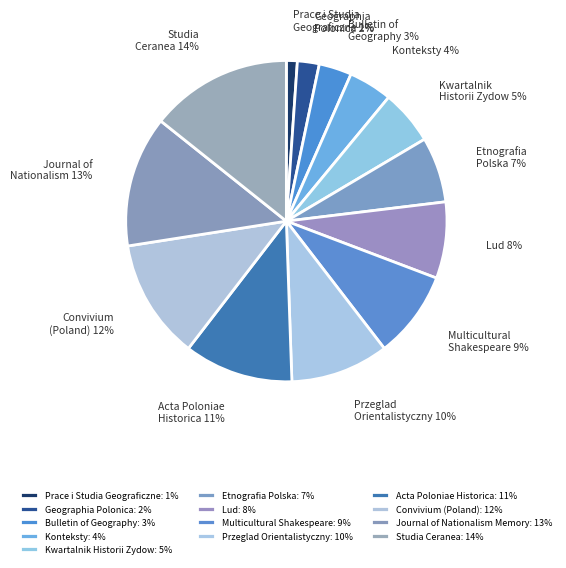

Which has a higher value, Studia Ceranea or Bulletin of Geography?

Studia Ceranea